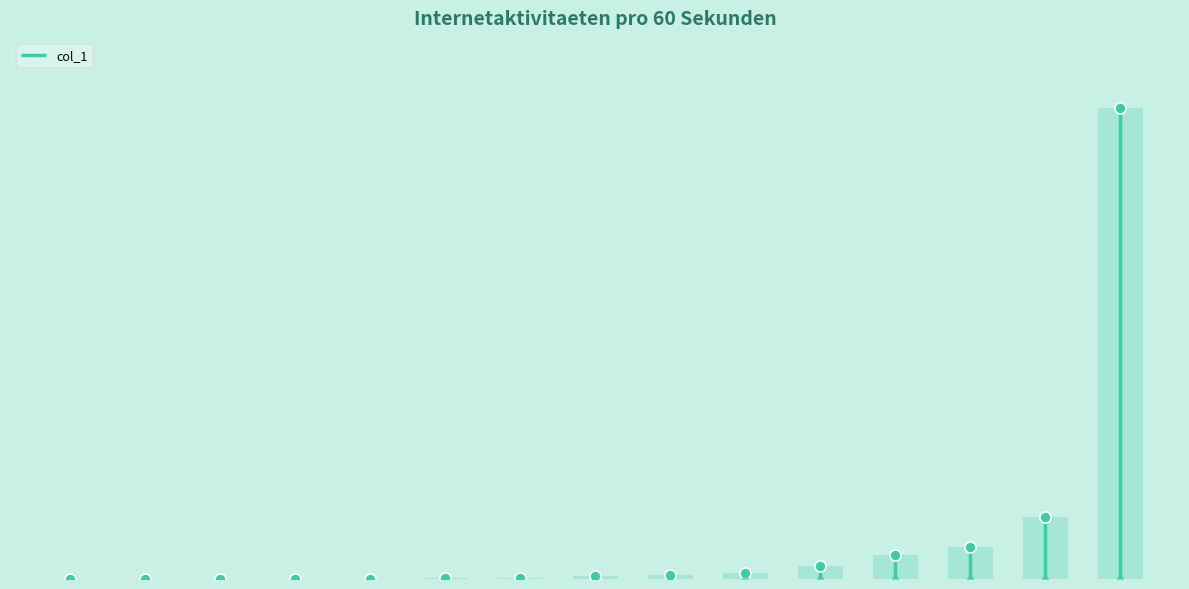

Reading right to left, transcribe all the data shown in this chart.

29000000	3800000	2000000	1500000	800000	350000	243000	210000	87000	65000	25000	18000	16500	400	120